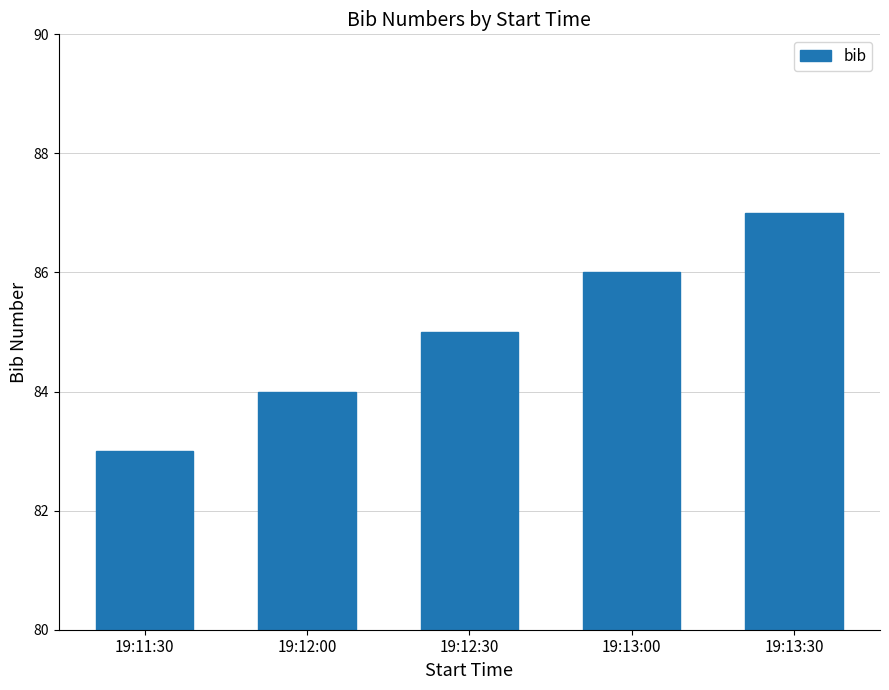

What is the sum of the values at 19:13:00 and 19:13:30?

173